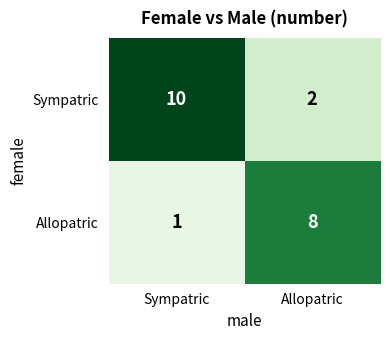

Count the number of categories in the chart.

2